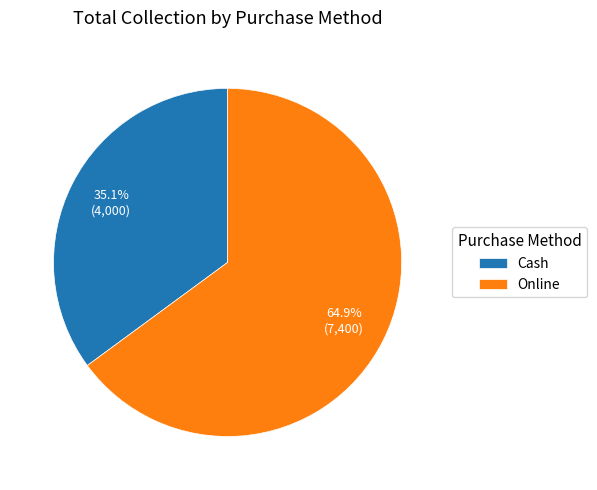

To the nearest percent, what percentage of the pie is Cash?

35%